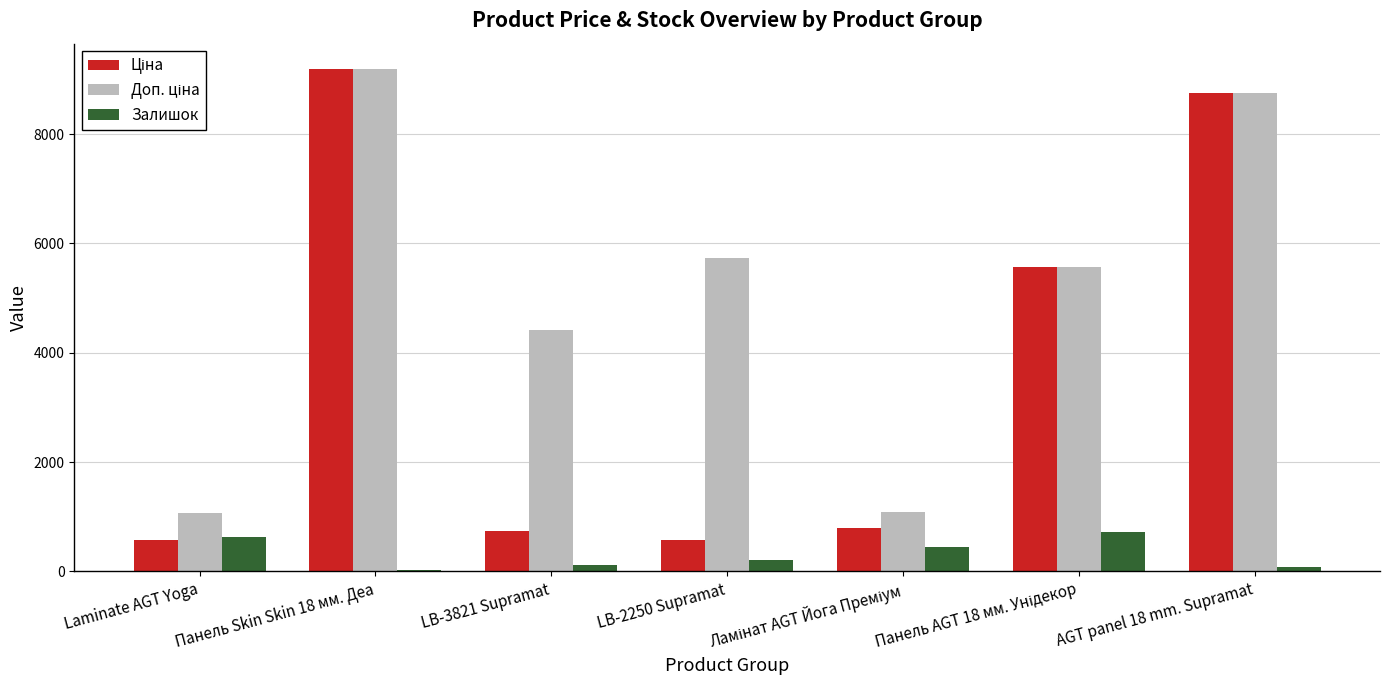

What is the sum of all Залишок values?

2227.0